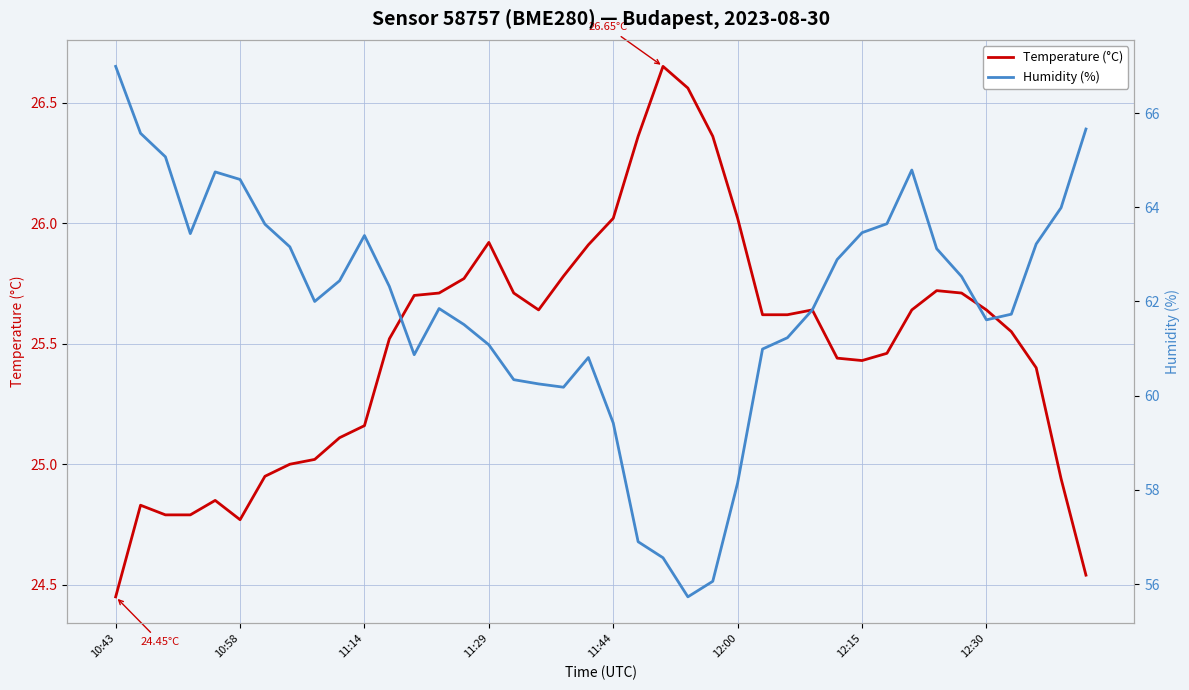

How many values in the Humidity (%) series are below 62?

19